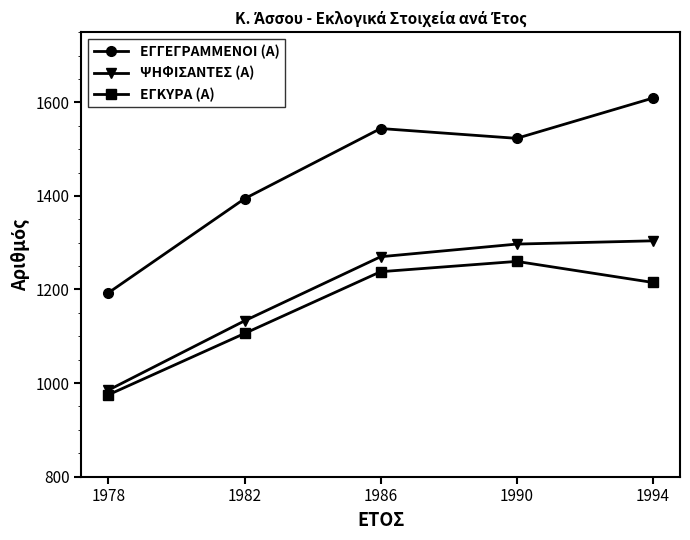

The value of ΕΓΓΕΓΡΑΜΜΕΝΟΙ (Α) at 1994 is 1609. True or false?

True